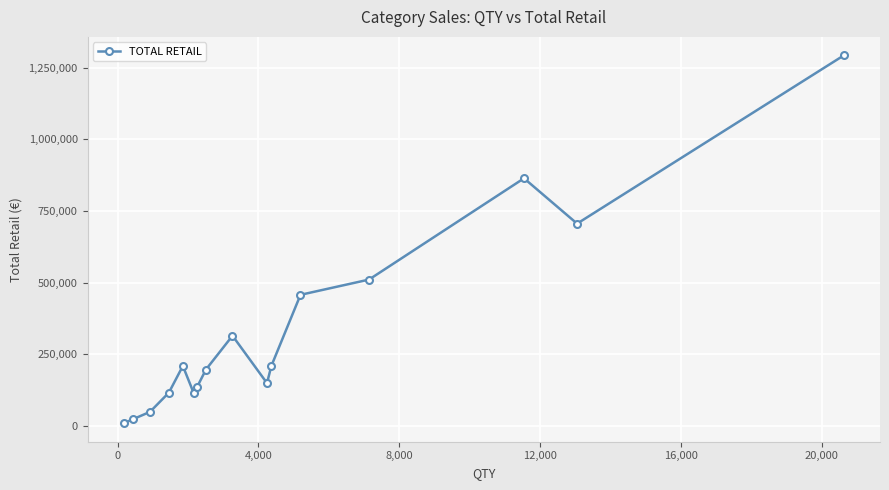

What is the maximum value shown in the chart?

1292820